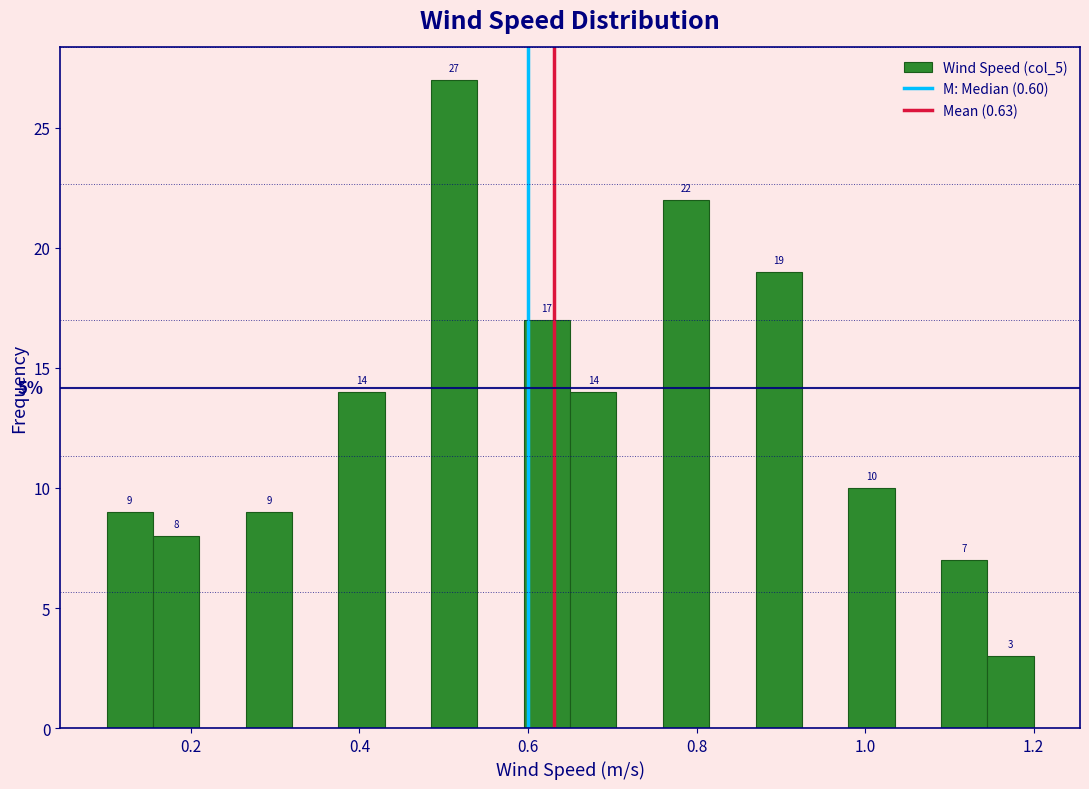

Read against the x-axis, roughly where is the centre of the tallest bar?

0.52